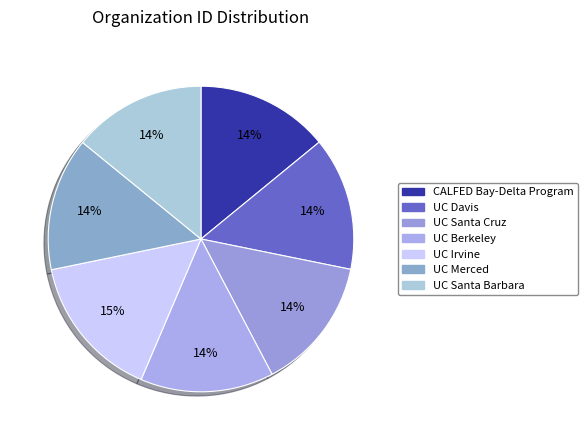

To the nearest percent, what is the combined percentage of UC Santa Barbara and UC Santa Cruz?

28%